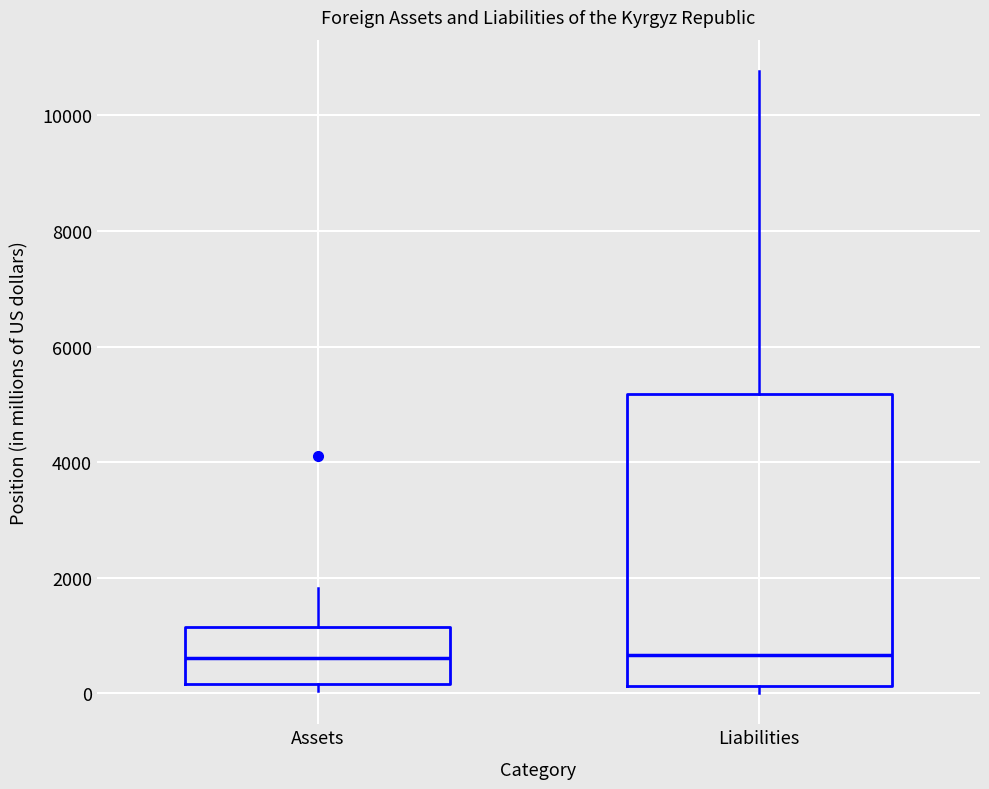

Which box is the tallest, from its lower edge to its upper edge?

Liabilities